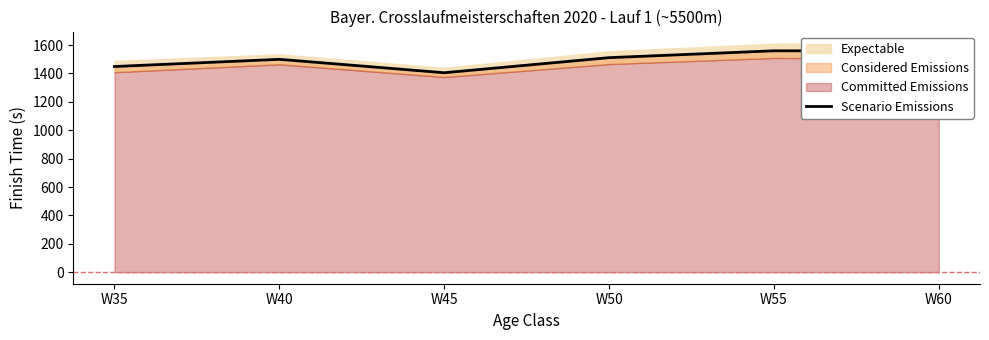

Reading left to right, extract all data points from this chart.

1448.8	1499.5	1405.0	1511.2	1559.4	1559.3